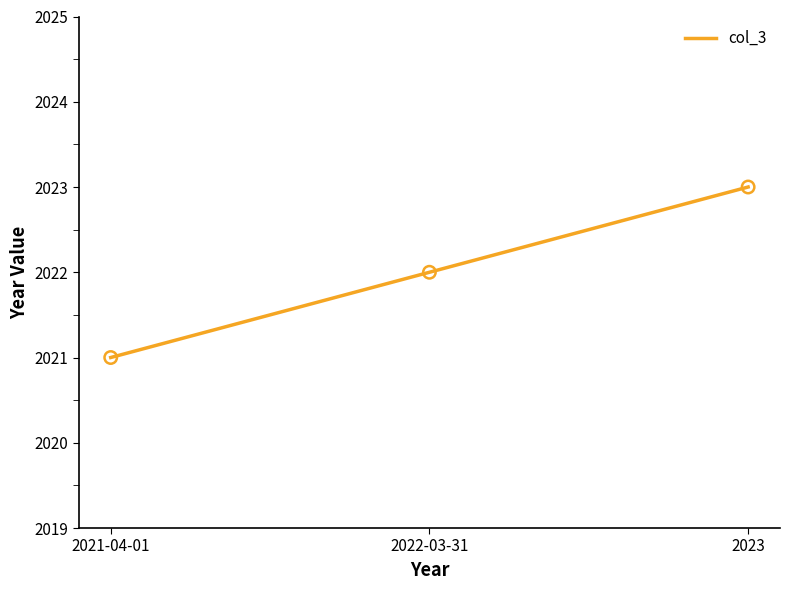

What is the ratio of the value at 2023 to the value at 2021-04-01?

1.0